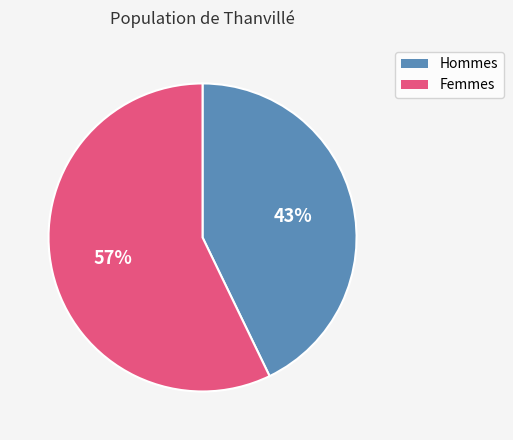

True or false: Femmes accounts for 57% of the total.

True